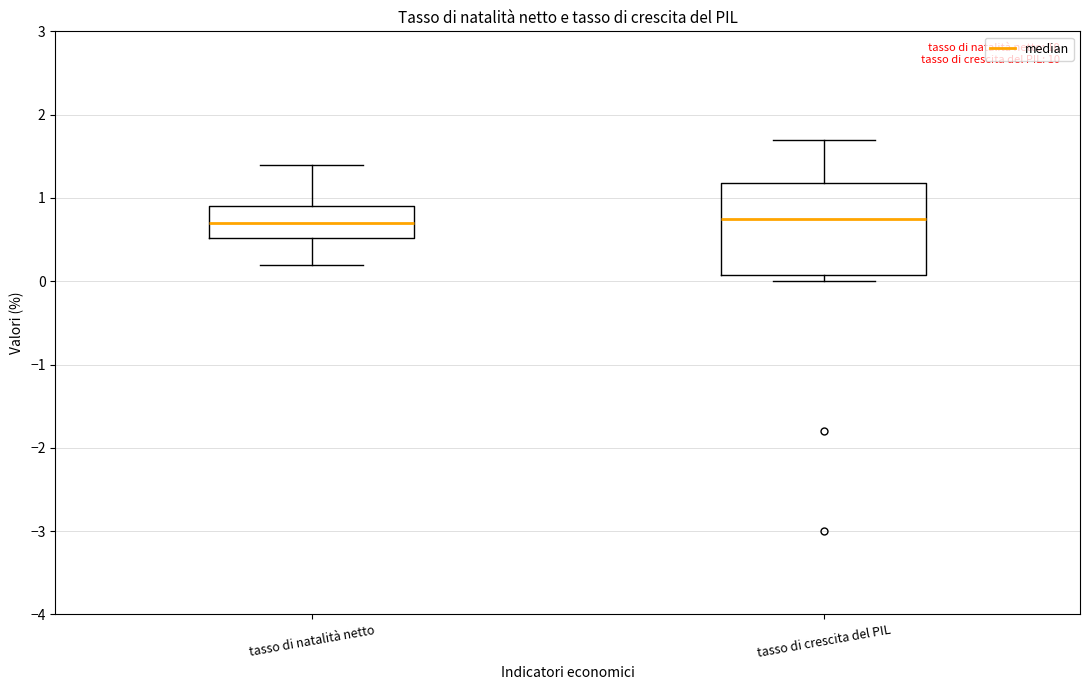

Where is the lower edge of the box for tasso di crescita del PIL on the y-axis? The values are not printed on the chart, so give them approximately, as read against the axis.

0.1